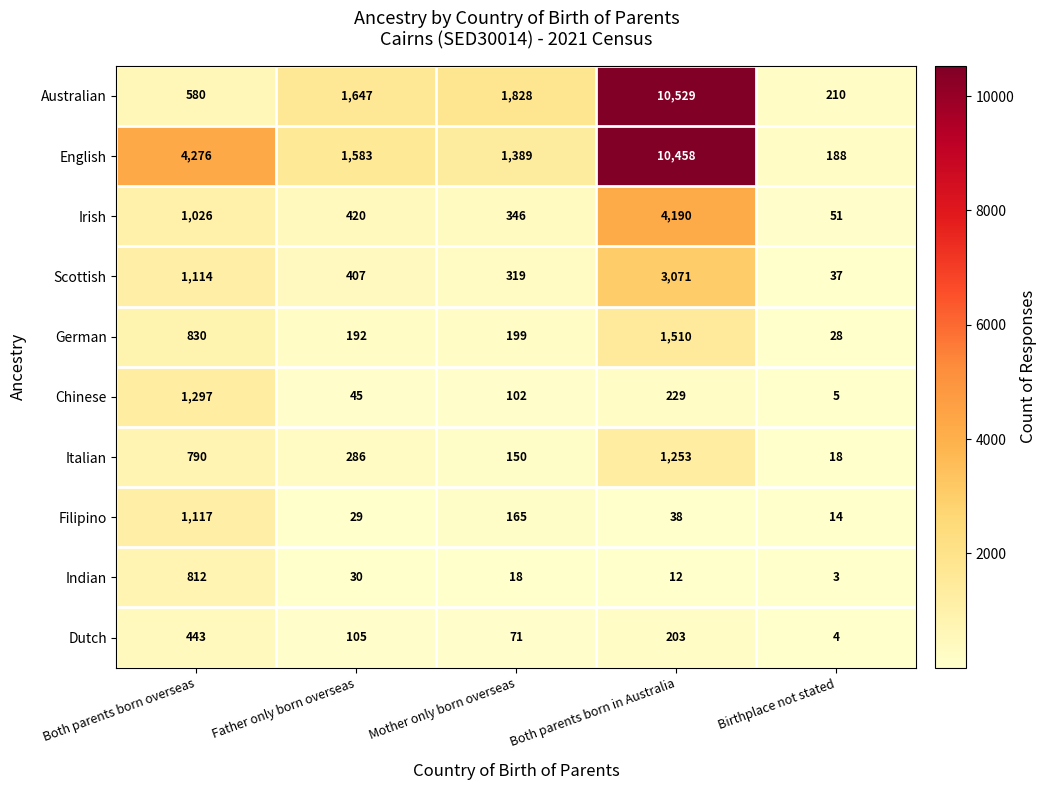

What is the difference between the Filipino values at Mother only born overseas and Both parents born in Australia?

127